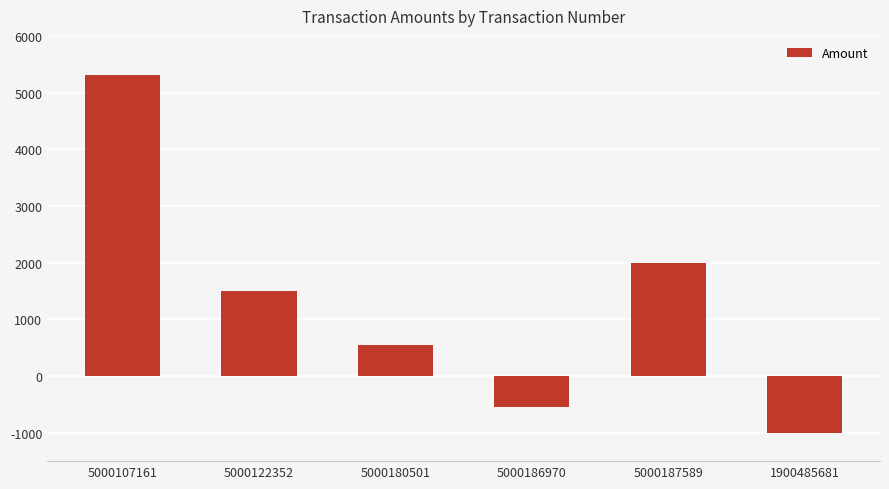

At which label does the data first exceed 1500?

5000107161